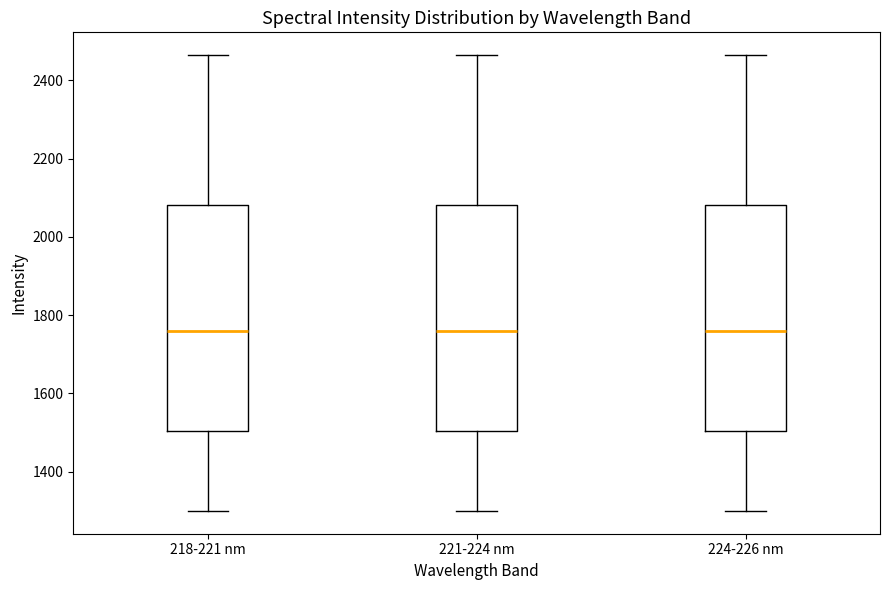

Where is the lower edge of the box for 224-226 nm on the y-axis? The values are not printed on the chart, so give them approximately, as read against the axis.

1500